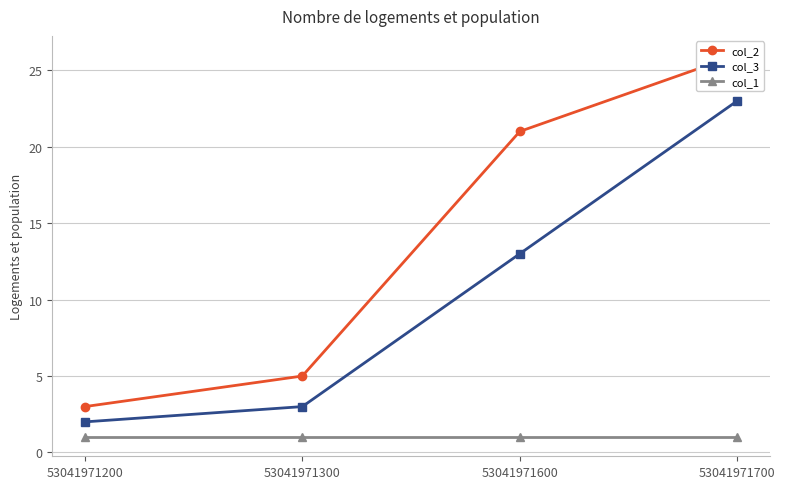

True or false: col_2 has more than 0 points higher than both neighbors.

False